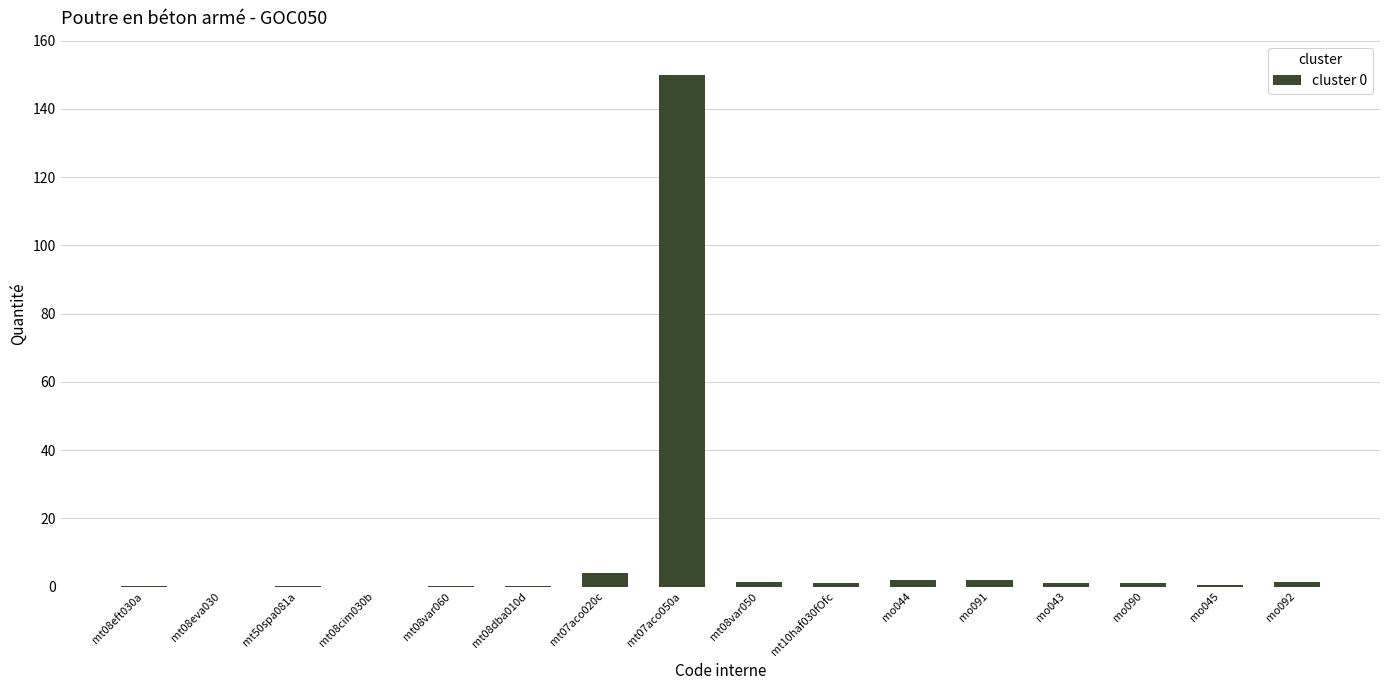

Does the chart contain stacked bars?

No